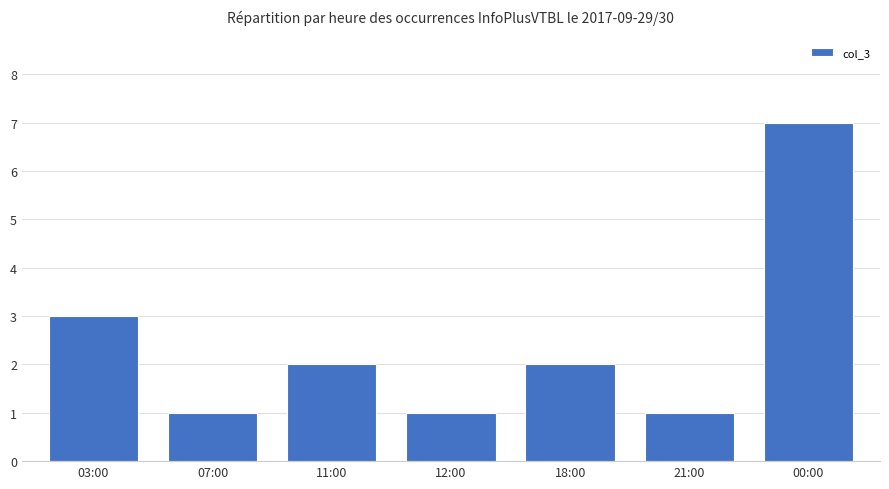

How many series are shown in this chart?

1